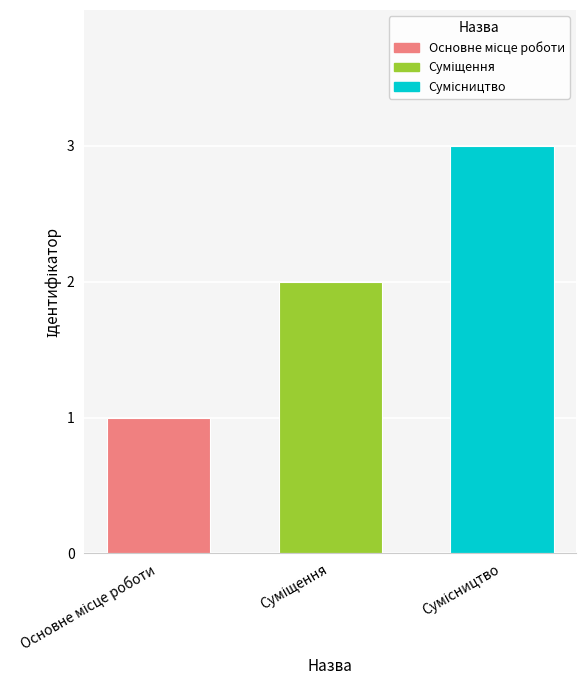

What is the difference between the maximum and minimum values?

2